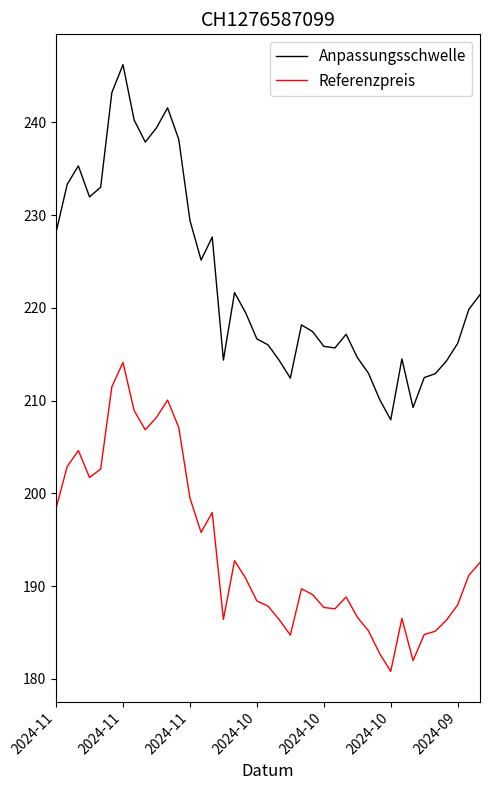

List the series in order of their peak value, lowest first.

Referenzpreis, Anpassungsschwelle